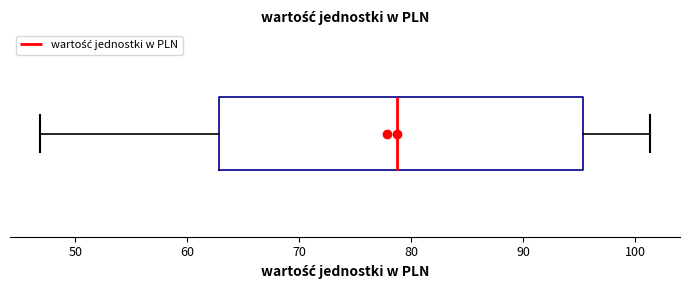

Where does the right whisker of the box end on the x-axis? The values are not printed on the chart, so give them approximately, as read against the axis.

101